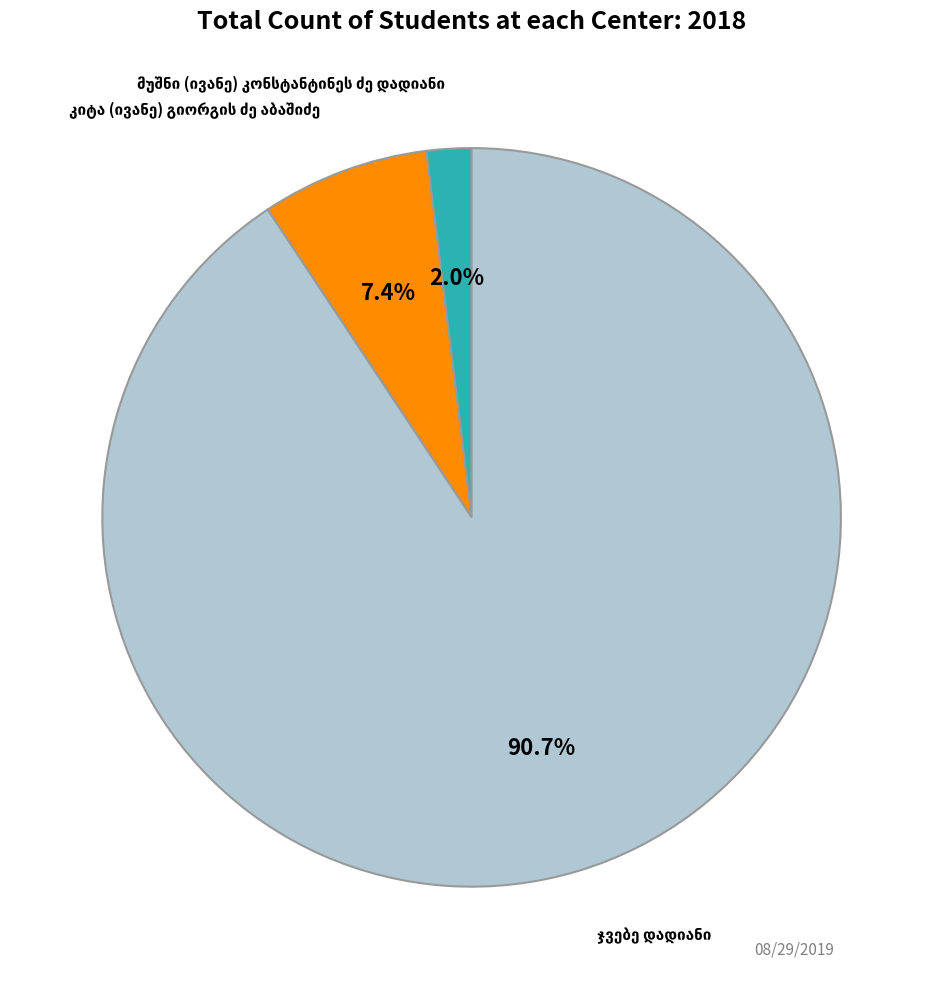

How many segments does this pie chart have?

3